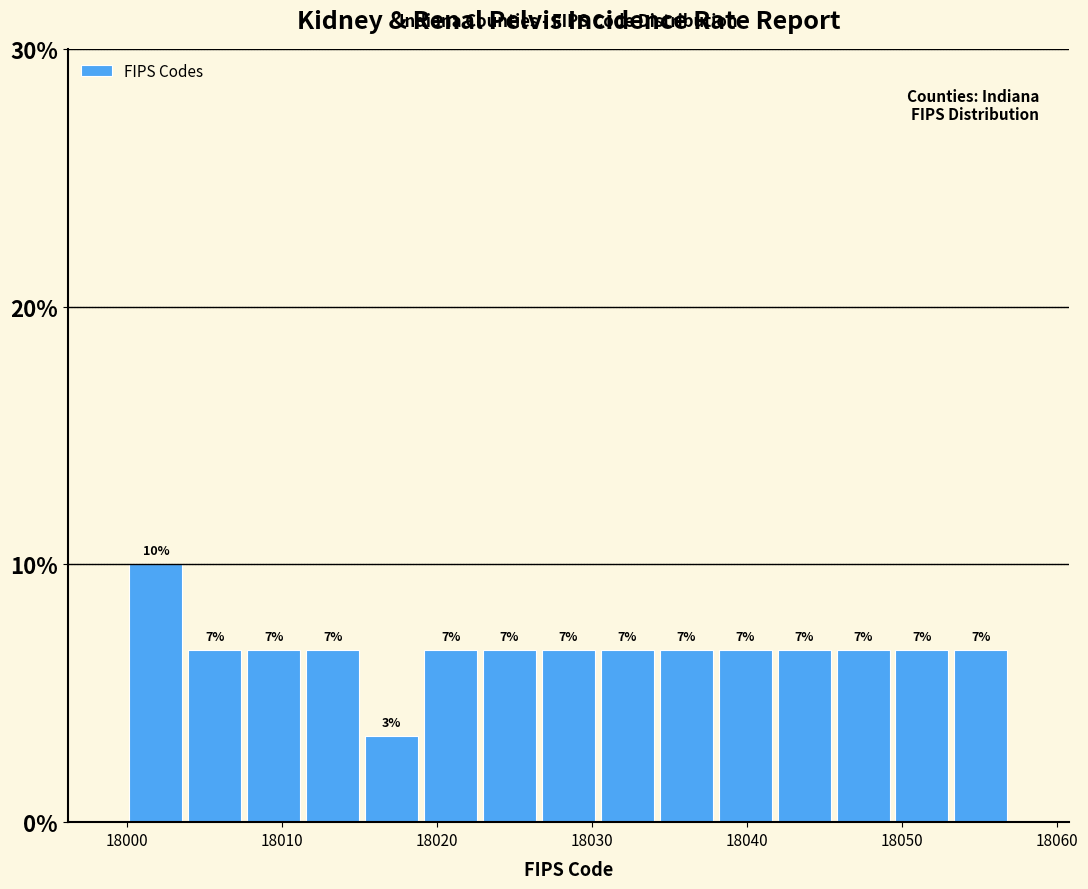

Around what value on the x-axis is the tallest bar? Give the approximate position of its centre, as read against the axis.

18002